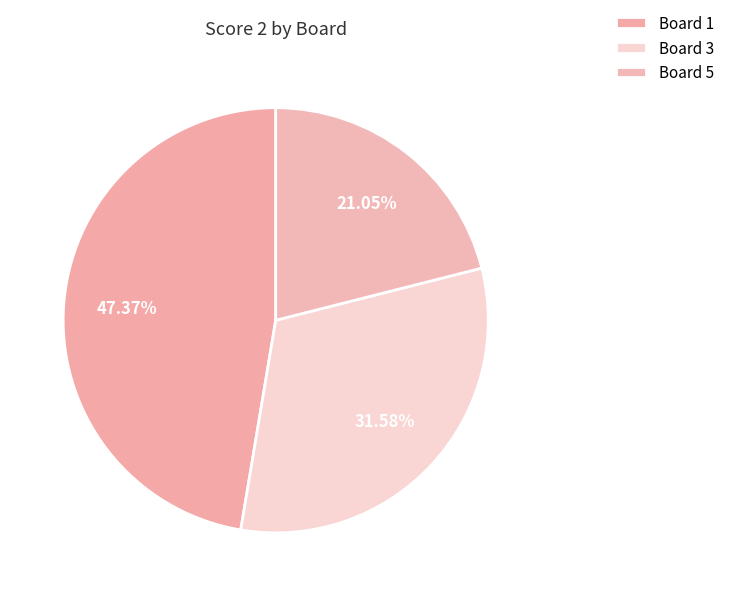

How many segments does this pie chart have?

3